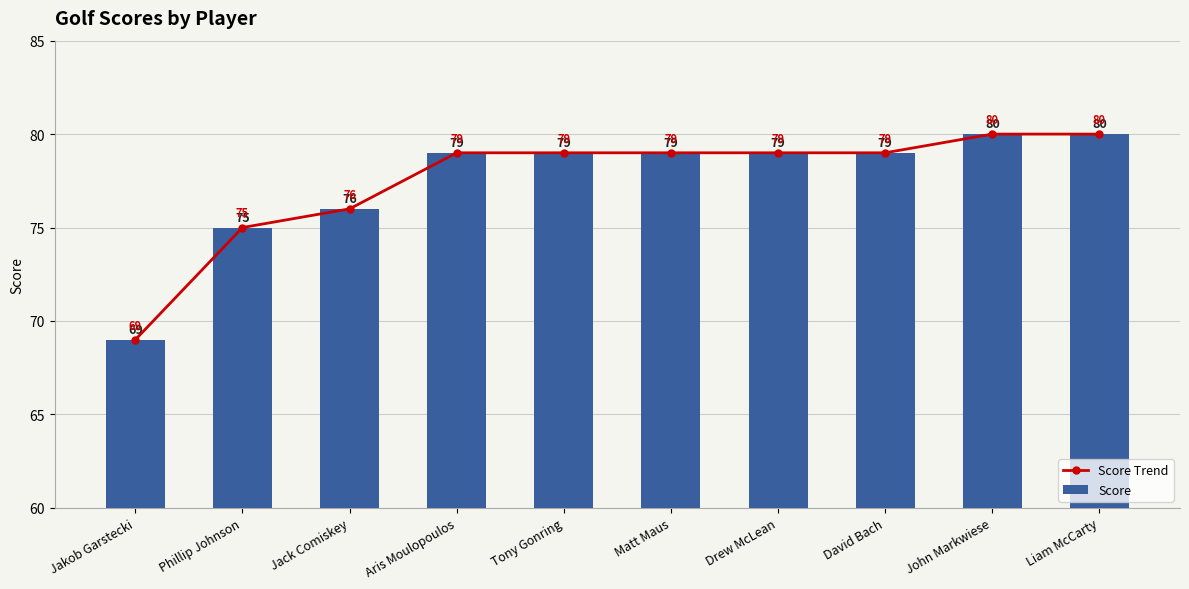

How many values in the Score Trend series exceed 79?

2